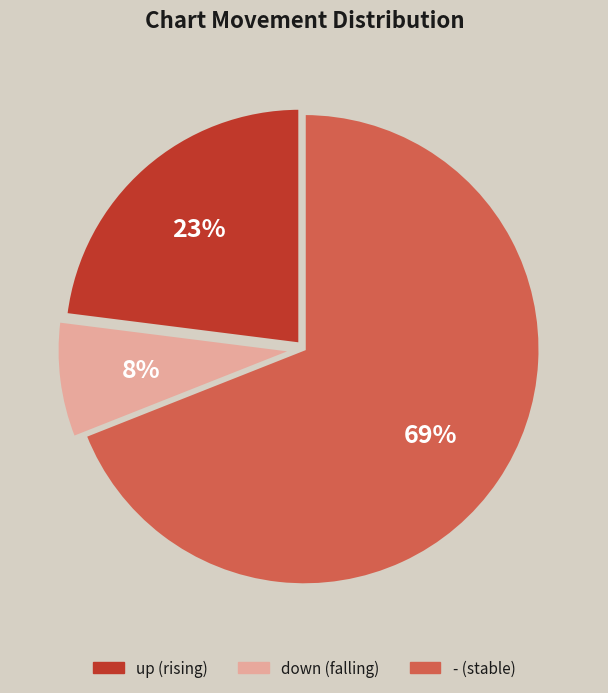

What is the largest slice in the pie chart?

-